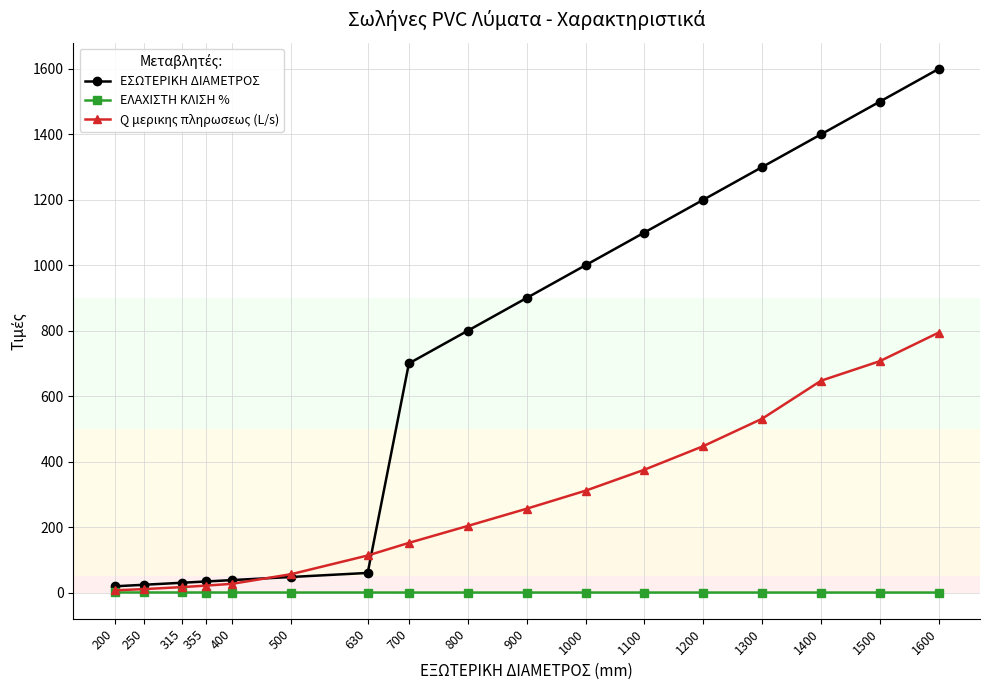

What are all the series names shown in the legend?

ΕΣΩΤΕΡΙΚΗ ΔΙΑΜΕΤΡΟΣ, ΕΛΑΧΙΣΤΗ ΚΛΙΣΗ %, Q μερικης πληρωσεως (L/s)